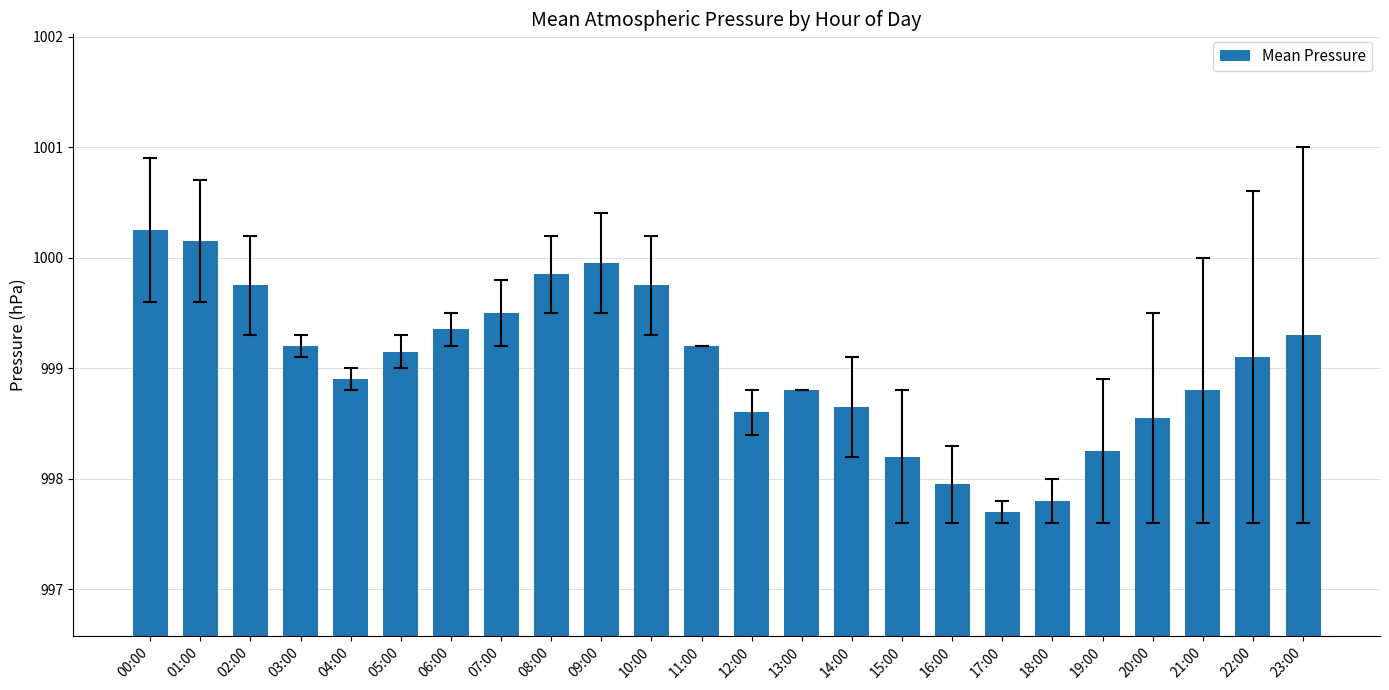

What is the sum of the values at 01:00 and 02:00?

1999.9